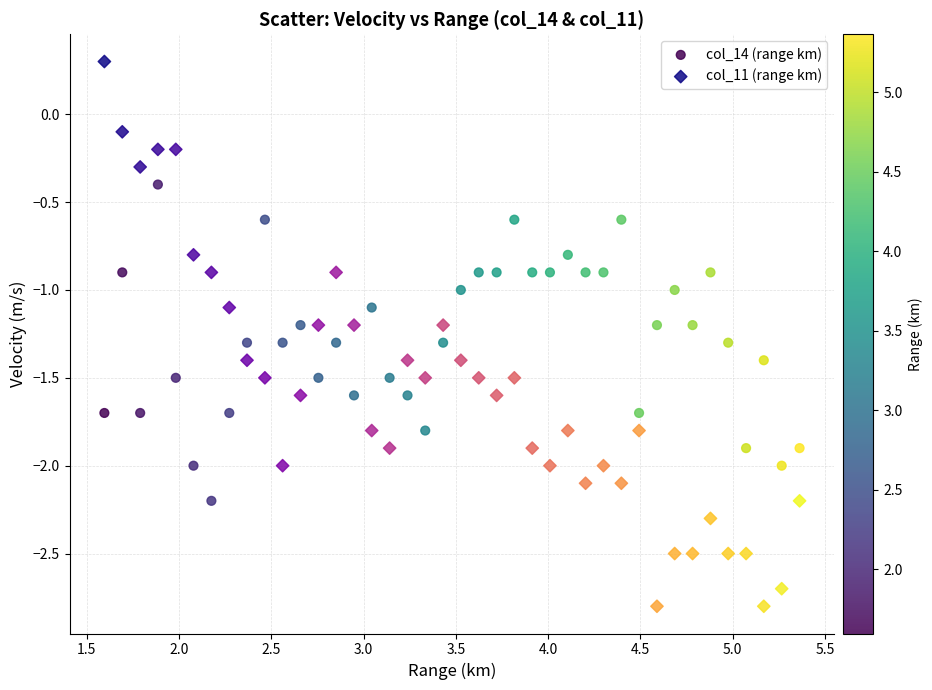

Which series contains the highest Y value?

col_11 (range km)